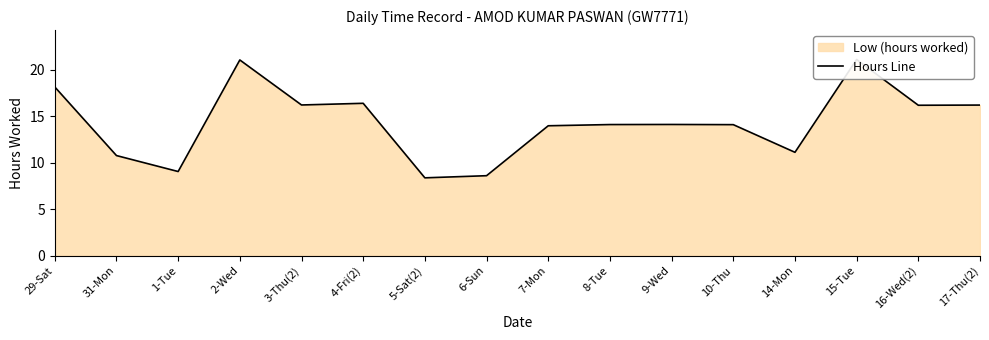

How many lines are shown in the chart?

1